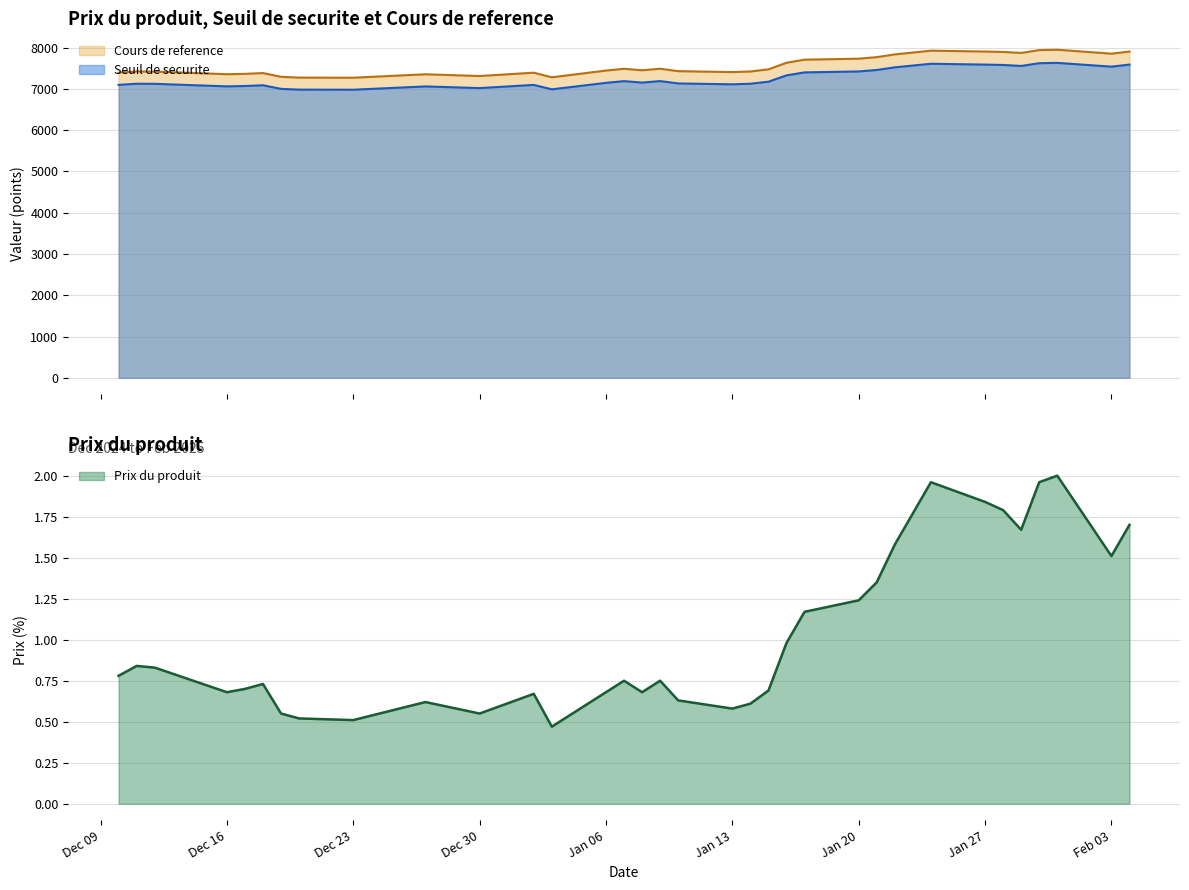

True or false: Seuil de securite and Prix du produit intersect in this chart.

False